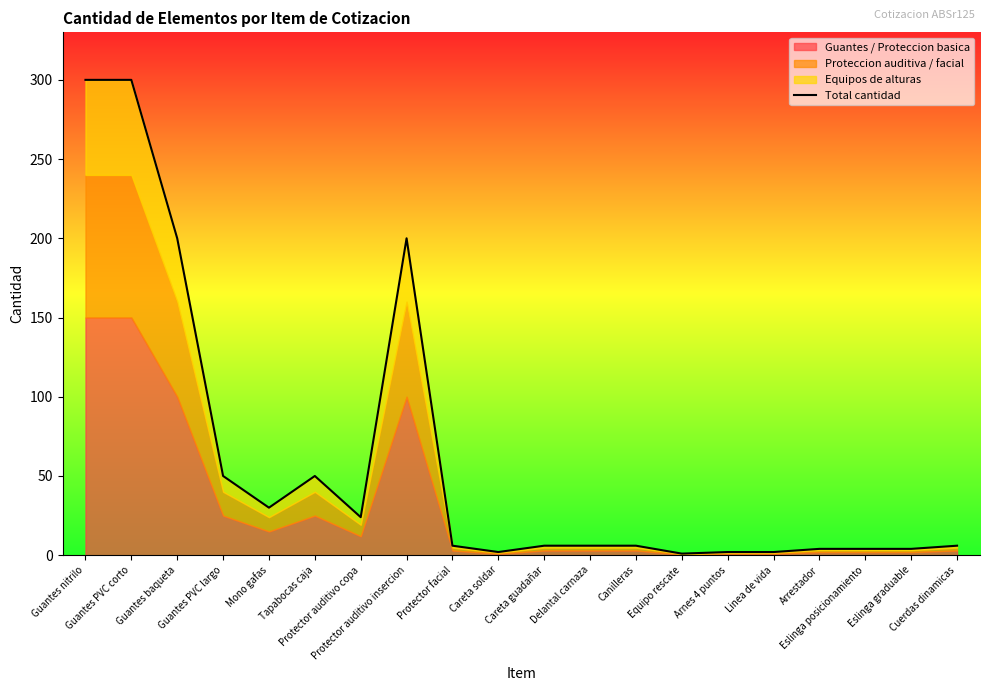

What is the smallest value displayed?

1